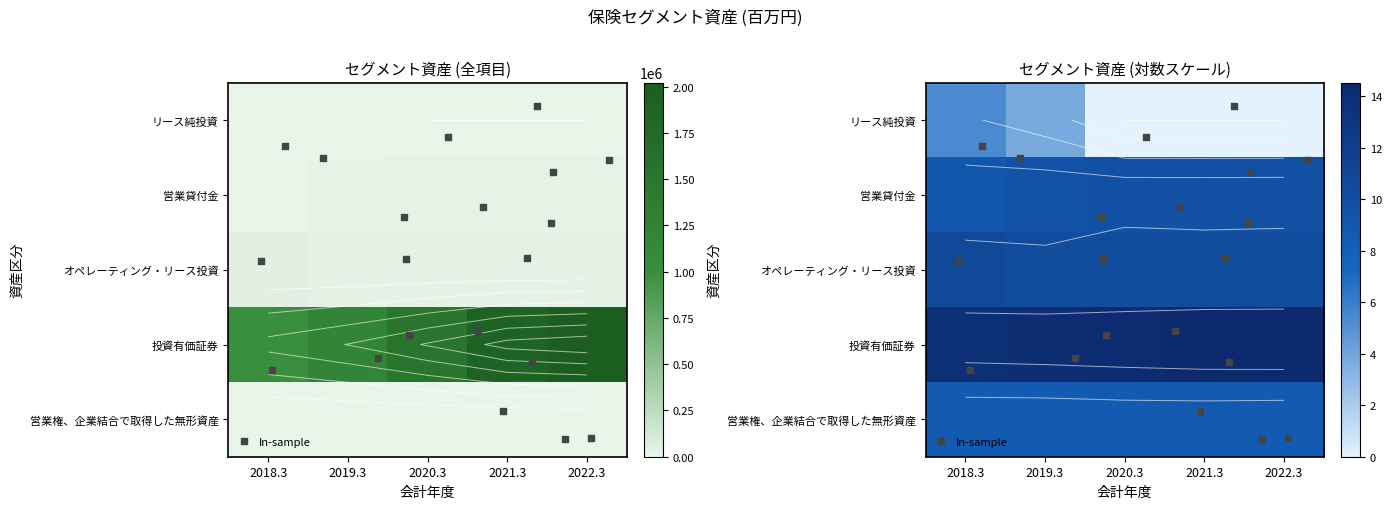

True or false: リース純投資 has a value of 105 at 2022.3.

False